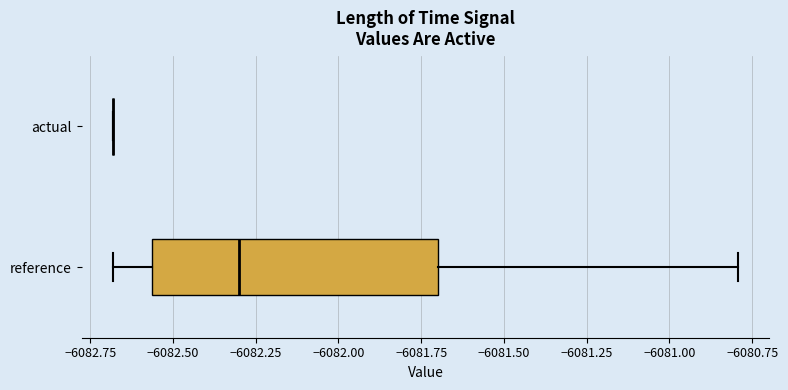

Where does the right whisker of the box for reference end on the x-axis? The values are not printed on the chart, so give them approximately, as read against the axis.

-6080.80